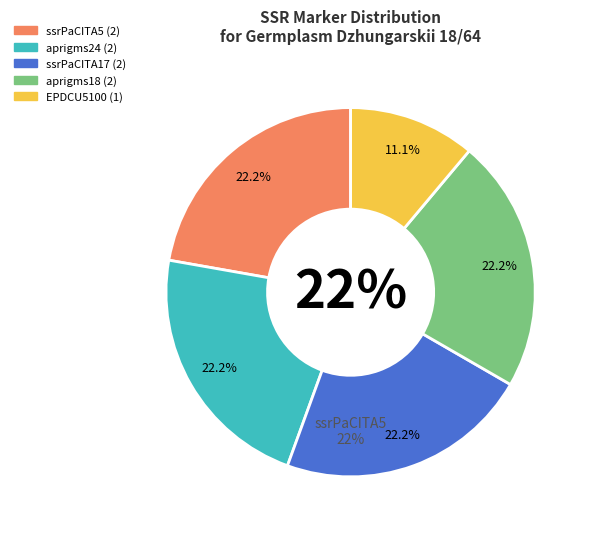

Does aprigms24 account for over 50% of the chart?

No